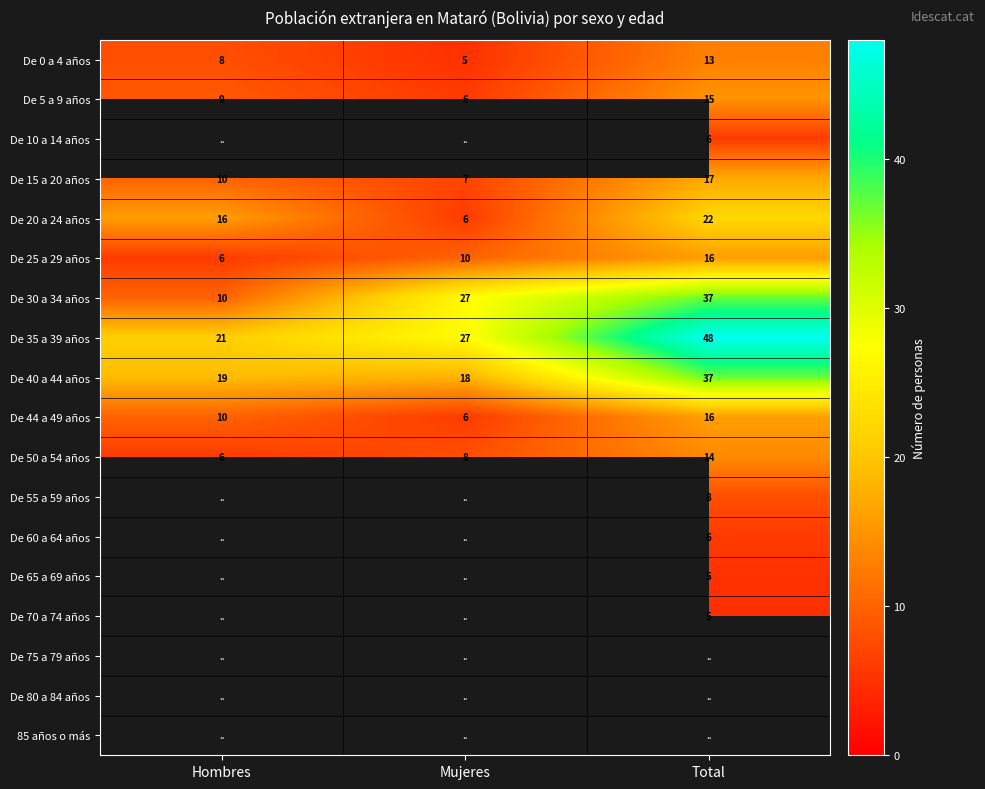

True or false: De 40 a 44 años has a value of 30.5 at Hombres.

False